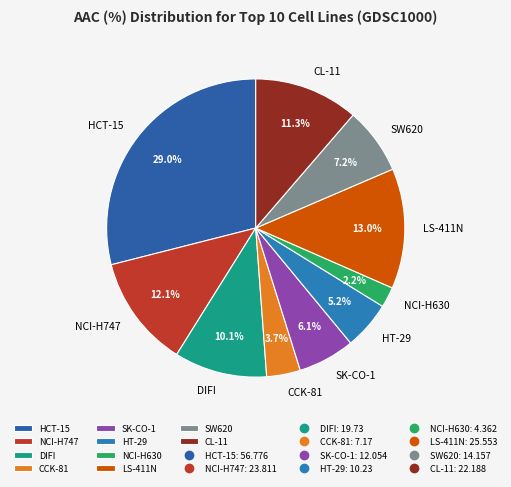

Which category has the biggest portion of the pie?

HCT-15